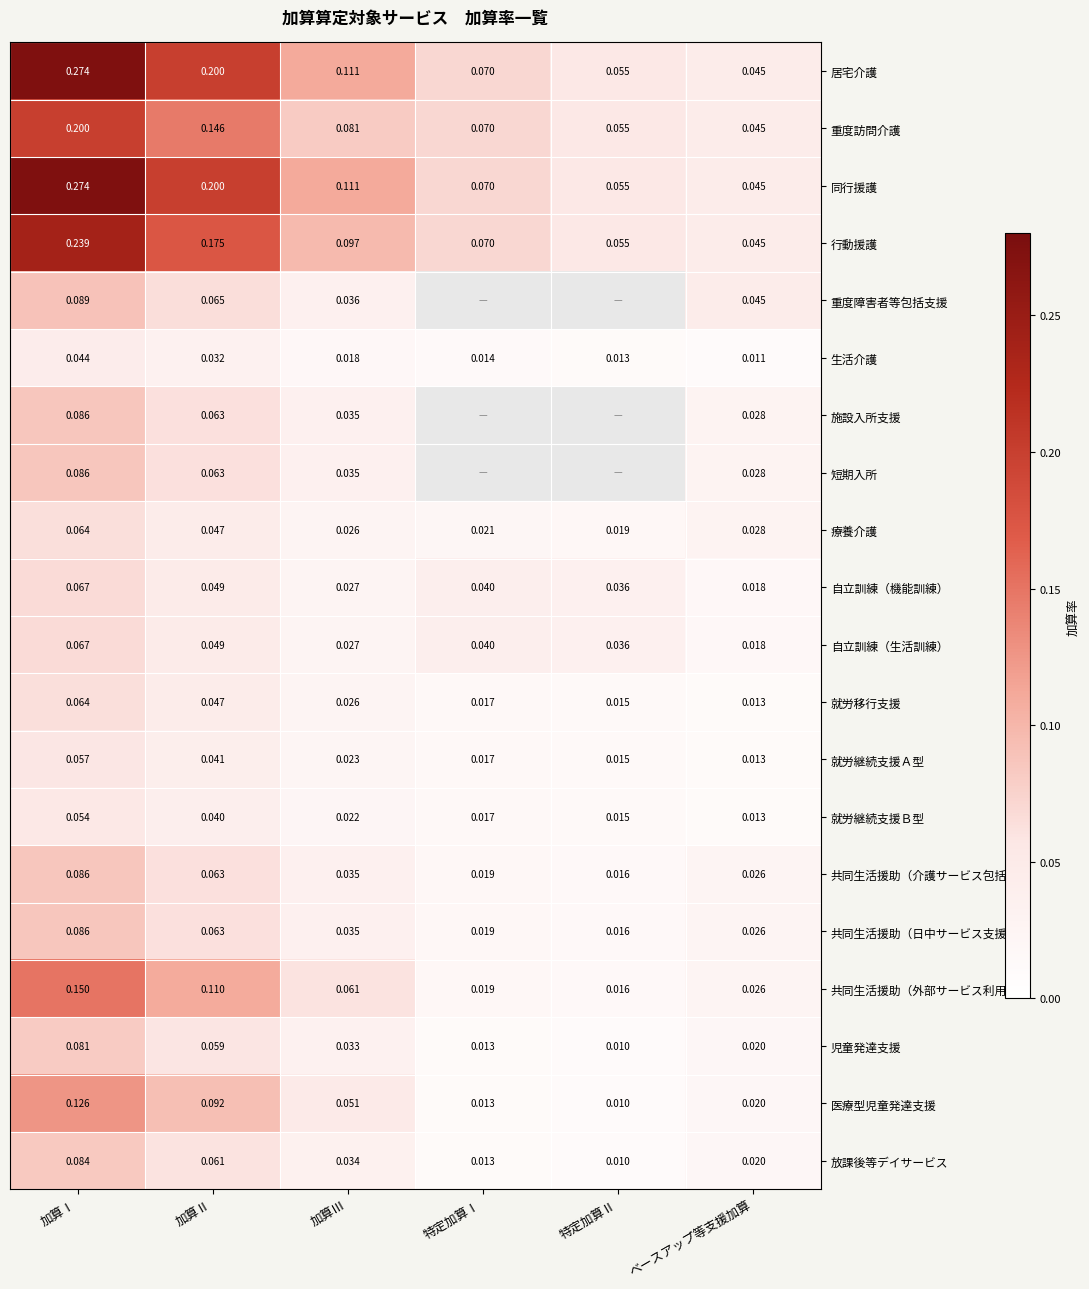

List the labels in order of 重度訪問介護 value, largest first.

加算Ⅰ, 加算Ⅱ, 加算Ⅲ, 特定加算Ⅰ, 特定加算Ⅱ, ベースアップ等支援加算